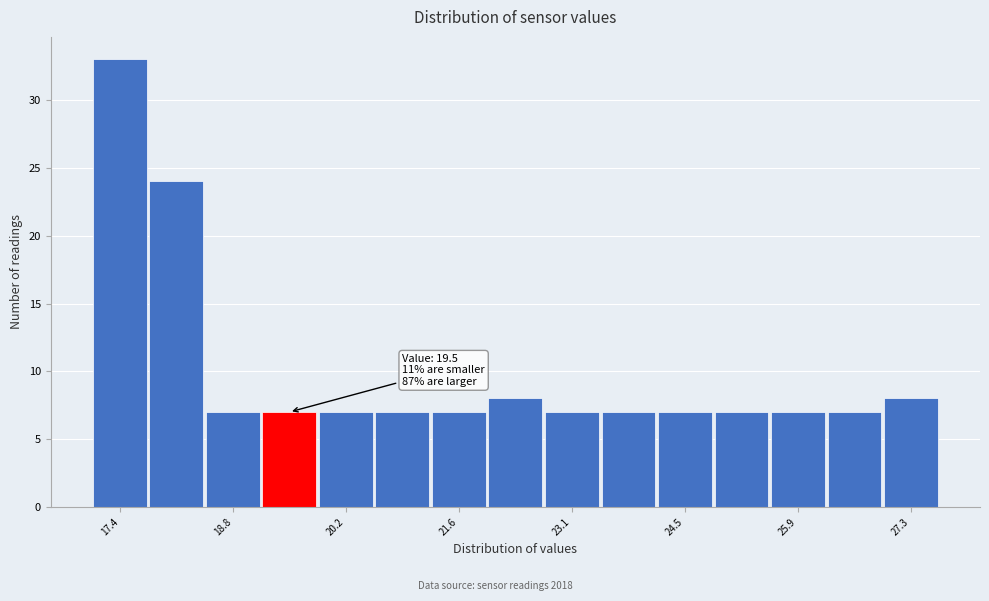

Read against the x-axis, roughly where is the centre of the tallest bar?

17.4